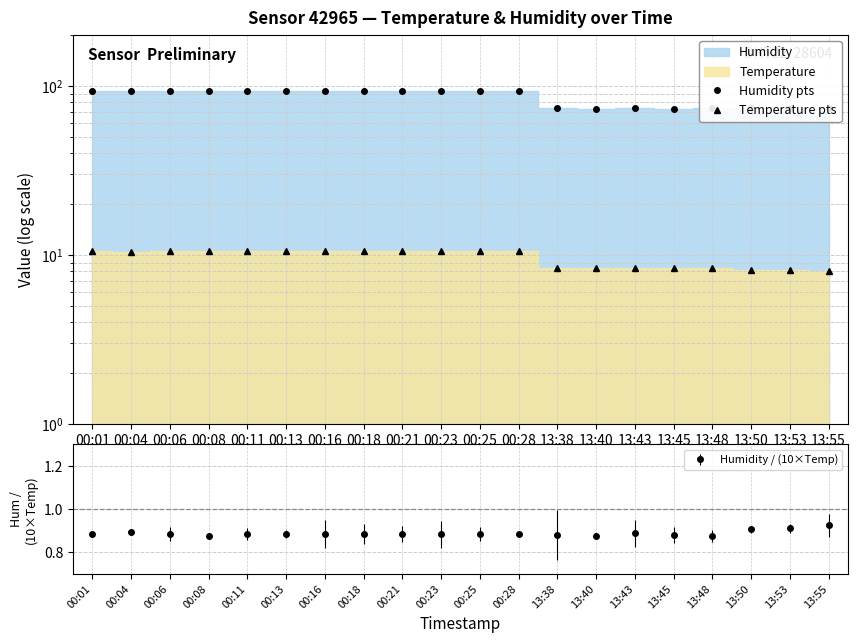

True or false: Humidity pts has more than 0 interior local peaks.

True